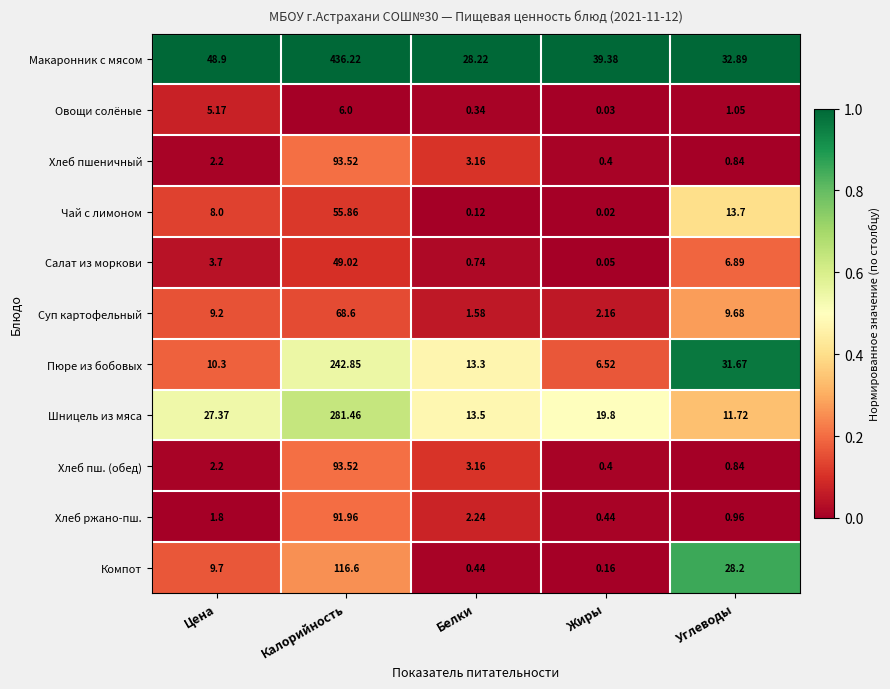

At which label does Суп картофельный reach its peak?

Калорийность